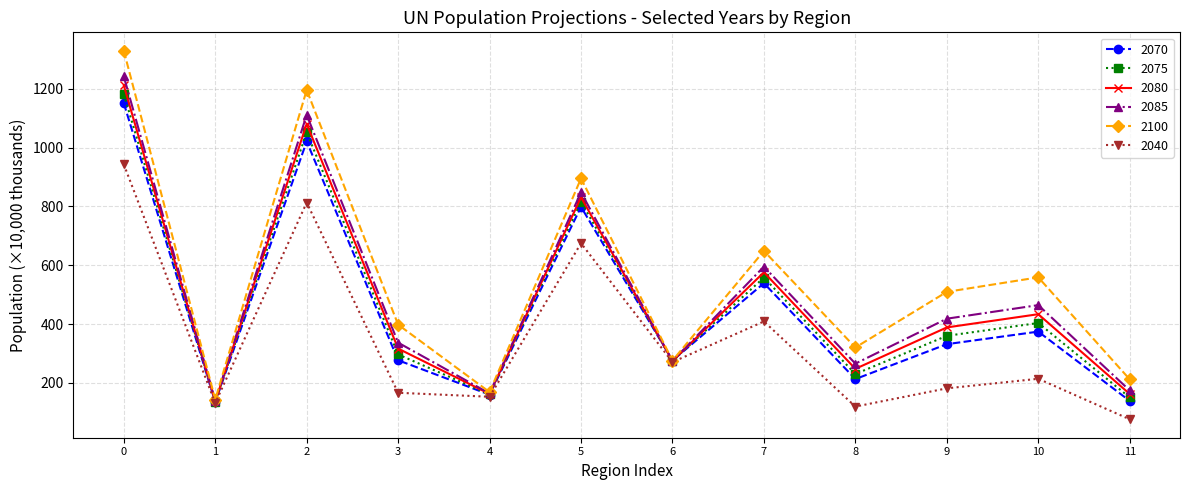

List the labels in order of 2100 value, largest first.

0, 2, 5, 7, 10, 9, 3, 8, 6, 11, 4, 1